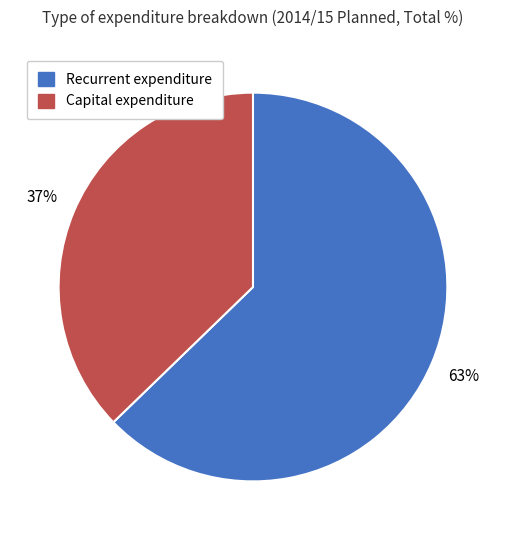

Approximately how many times larger is the value at Capital expenditure compared to Recurrent expenditure?

0.6